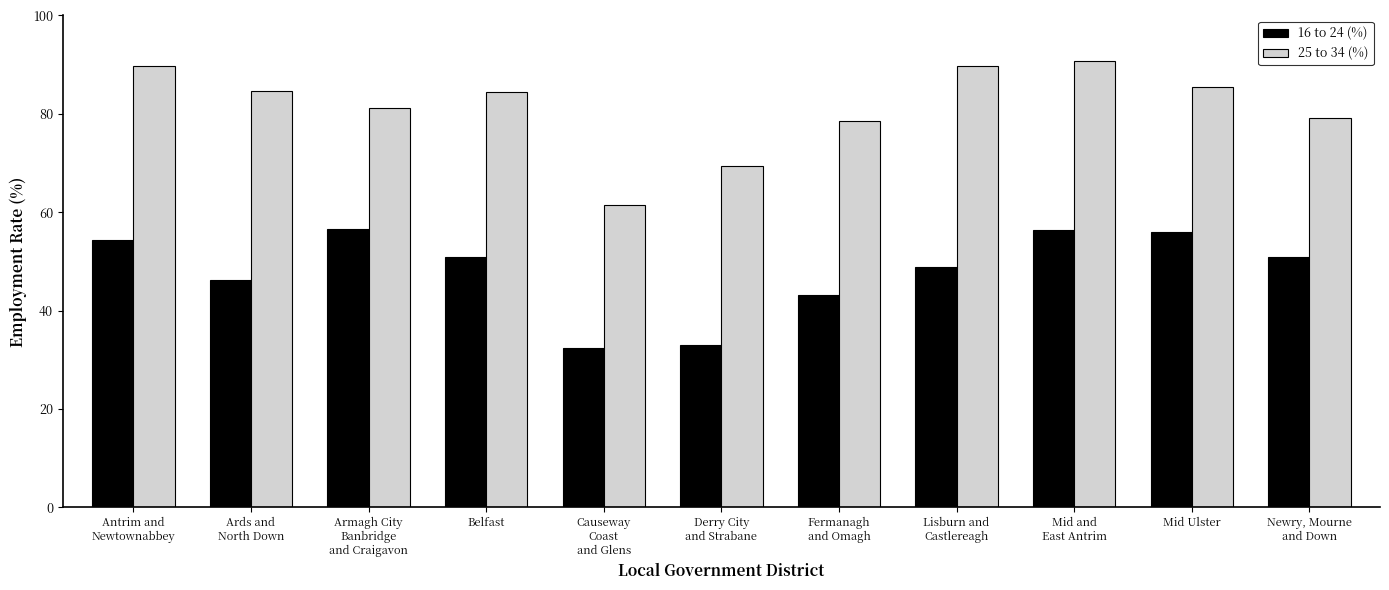

What are all the series names shown in the legend?

16 to 24 (%), 25 to 34 (%)